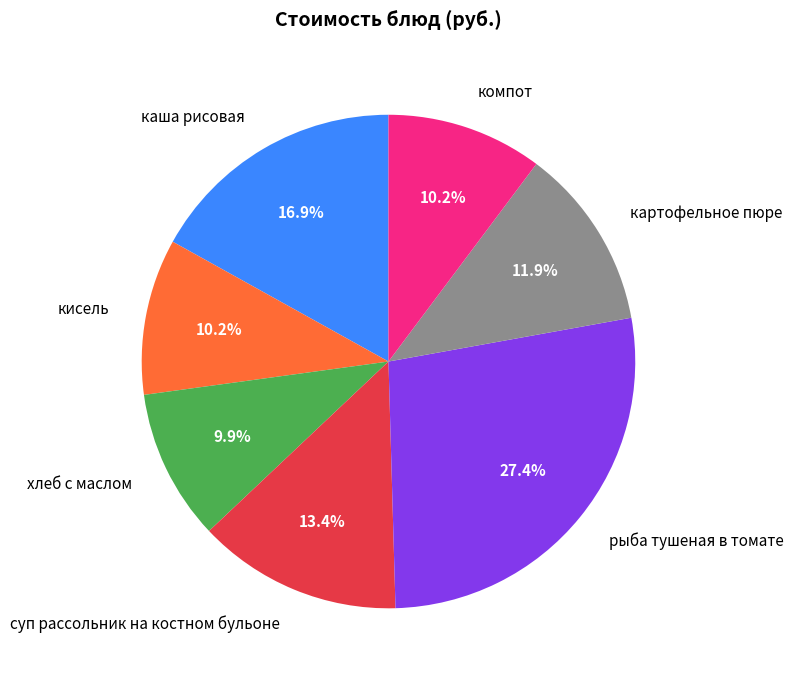

To the nearest percent, what portion does кисель represent?

10%